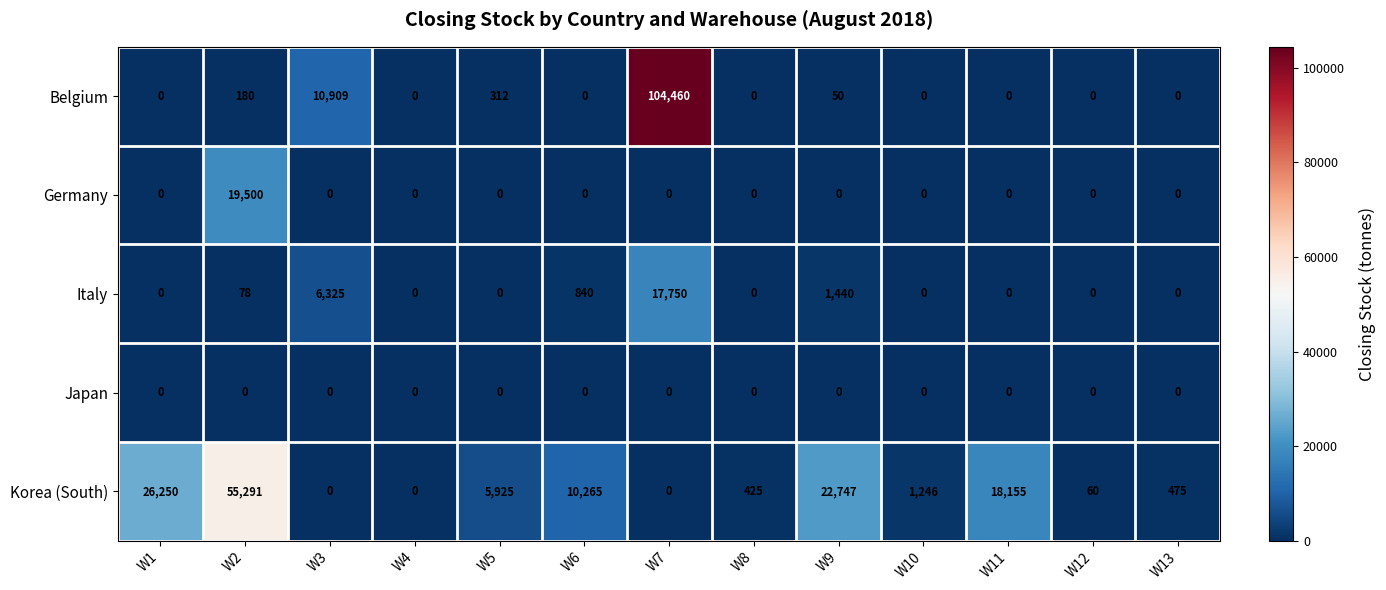

True or false: Belgium has a value of 0 at W12.

True